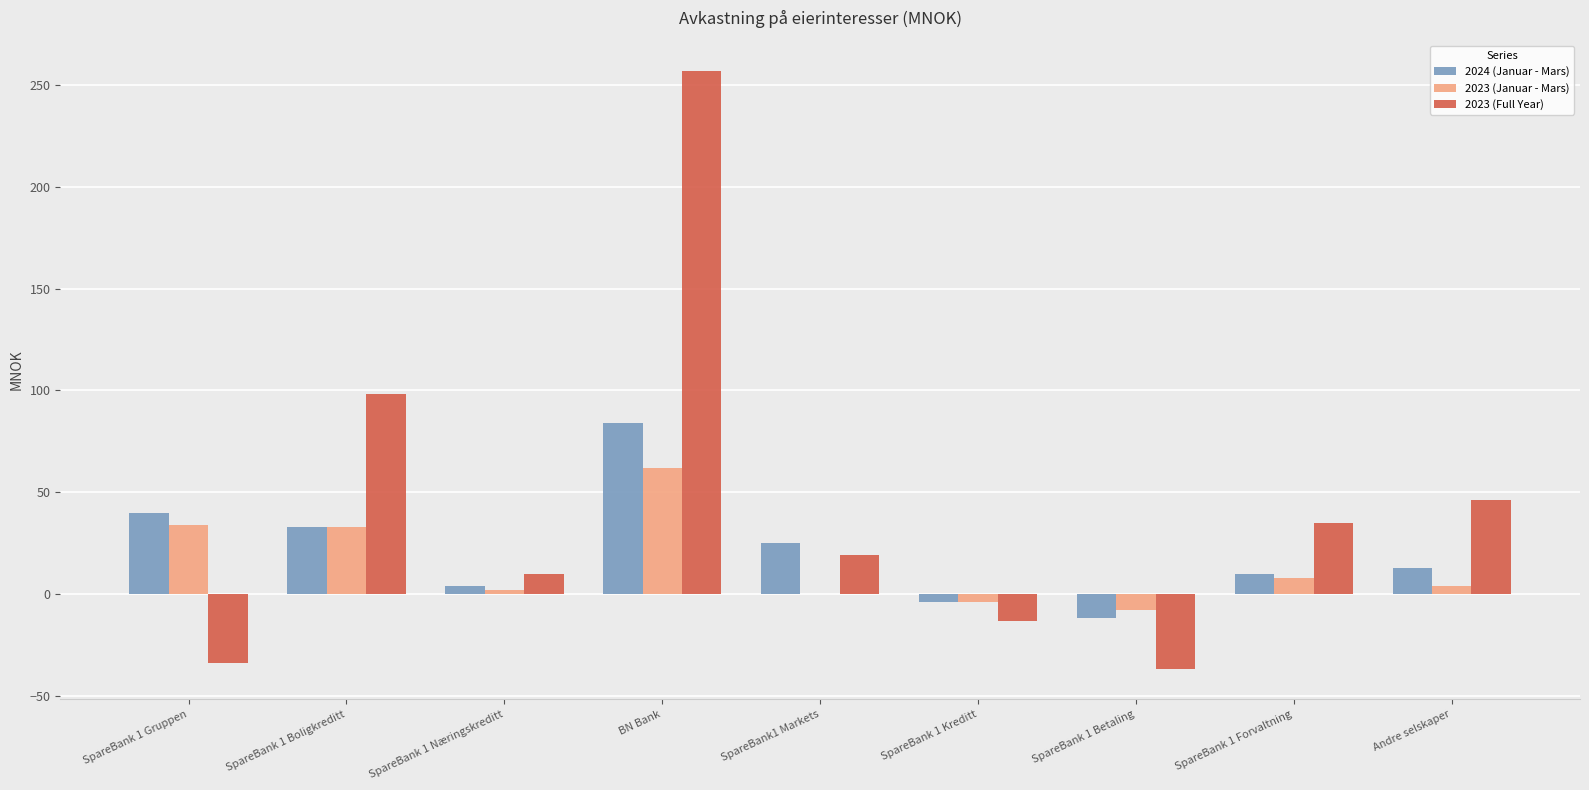

What is the difference between the 2023 (Januar - Mars) values at SpareBank 1 Forvaltning and SpareBank 1 Boligkreditt?

25